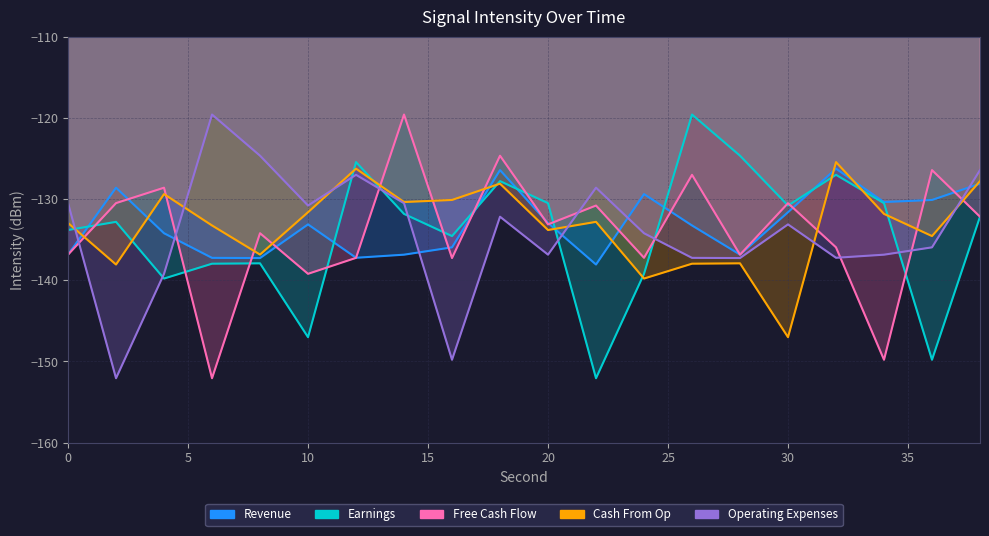

Rank the series at 0 from highest to lowest value.

Operating Expenses, Cash From Op, Earnings, Revenue, Free Cash Flow